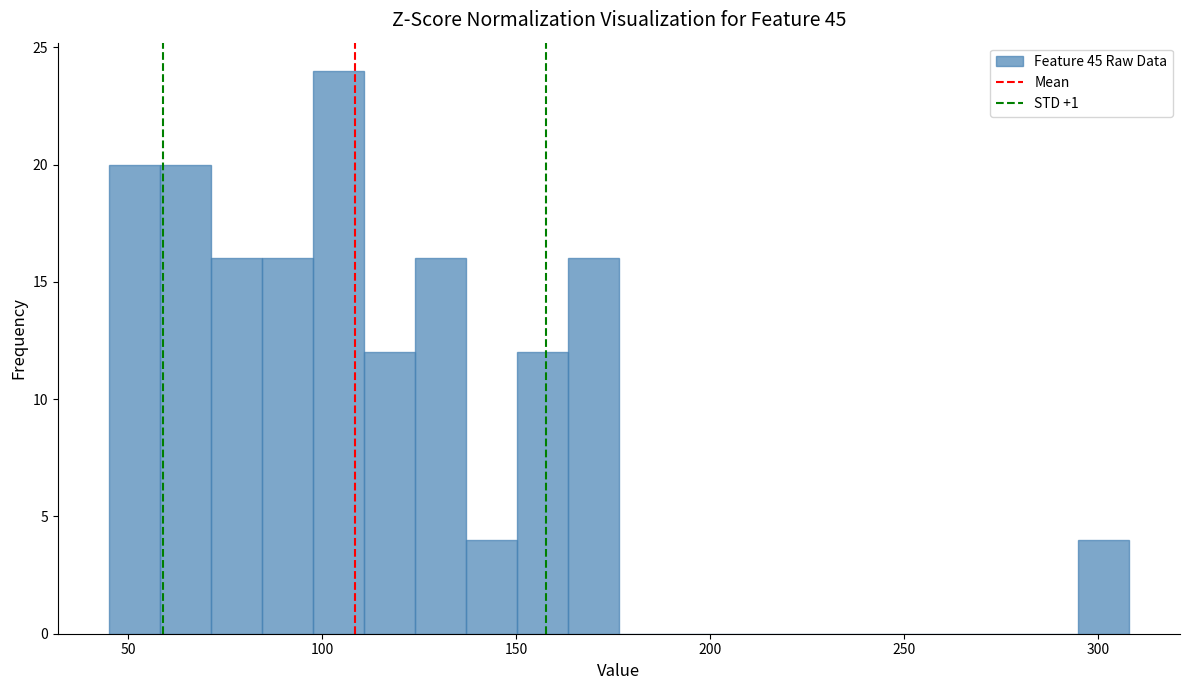

Around what value on the x-axis is the tallest bar? Give the approximate position of its centre, as read against the axis.

105